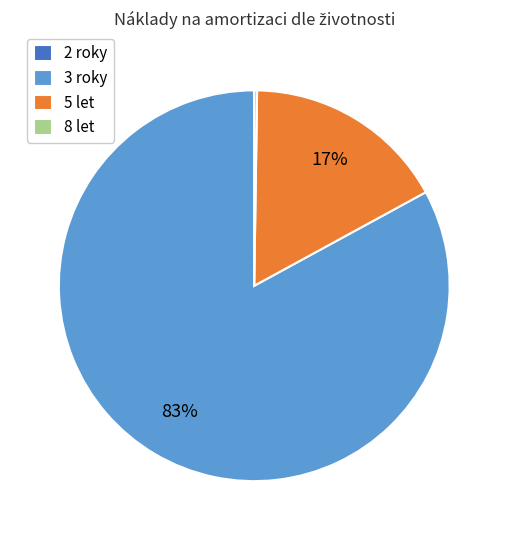

What is the largest slice in the pie chart?

3 roky